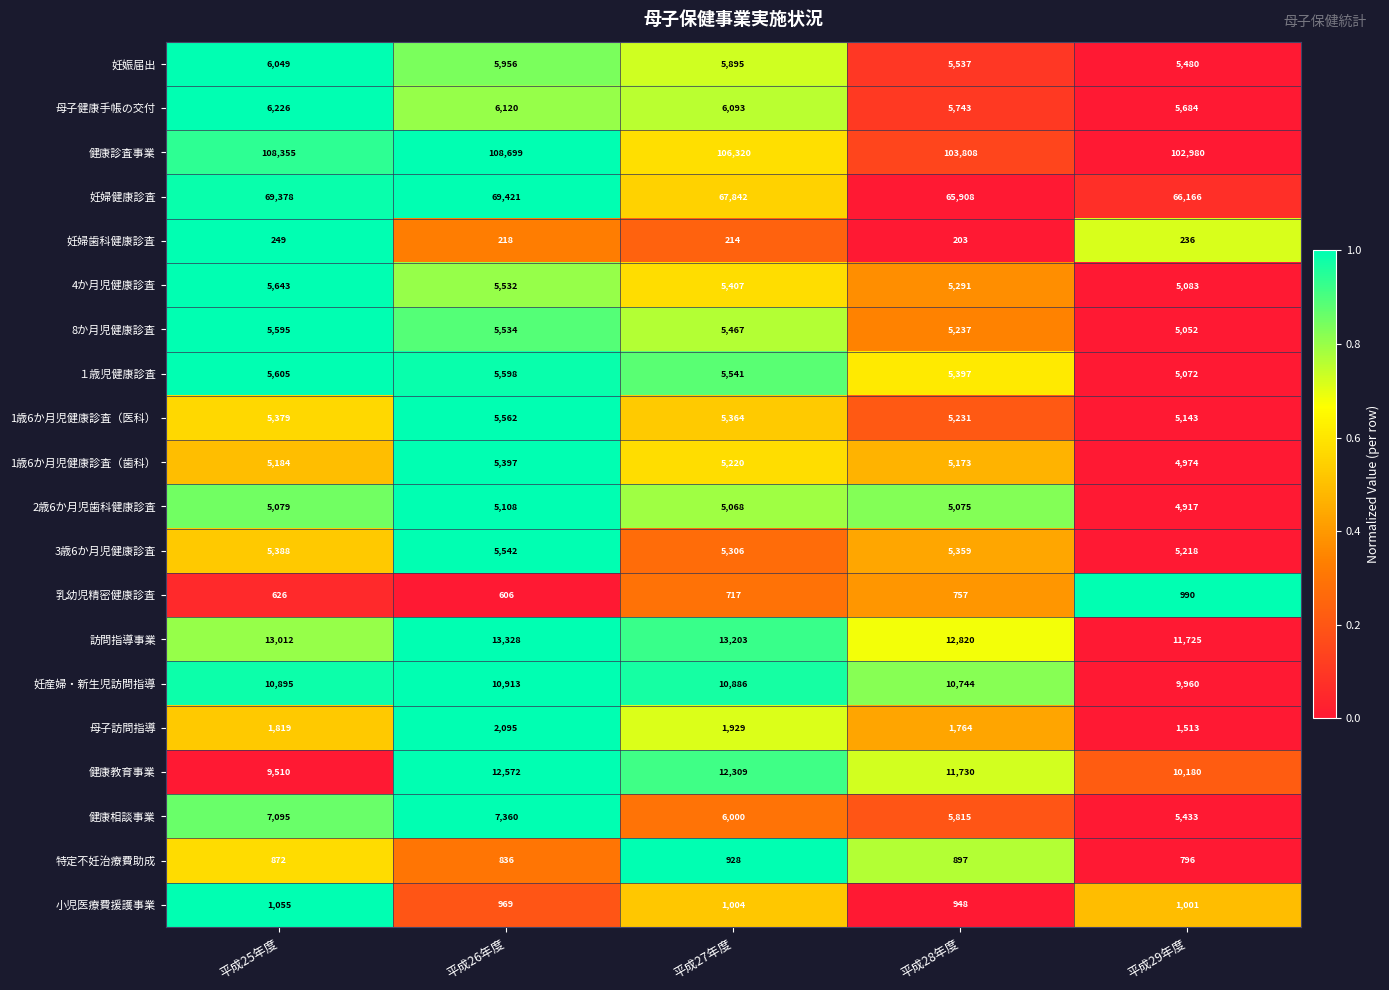

The 健康相談事業 series shows 11619 at 平成26年度. True or false?

False